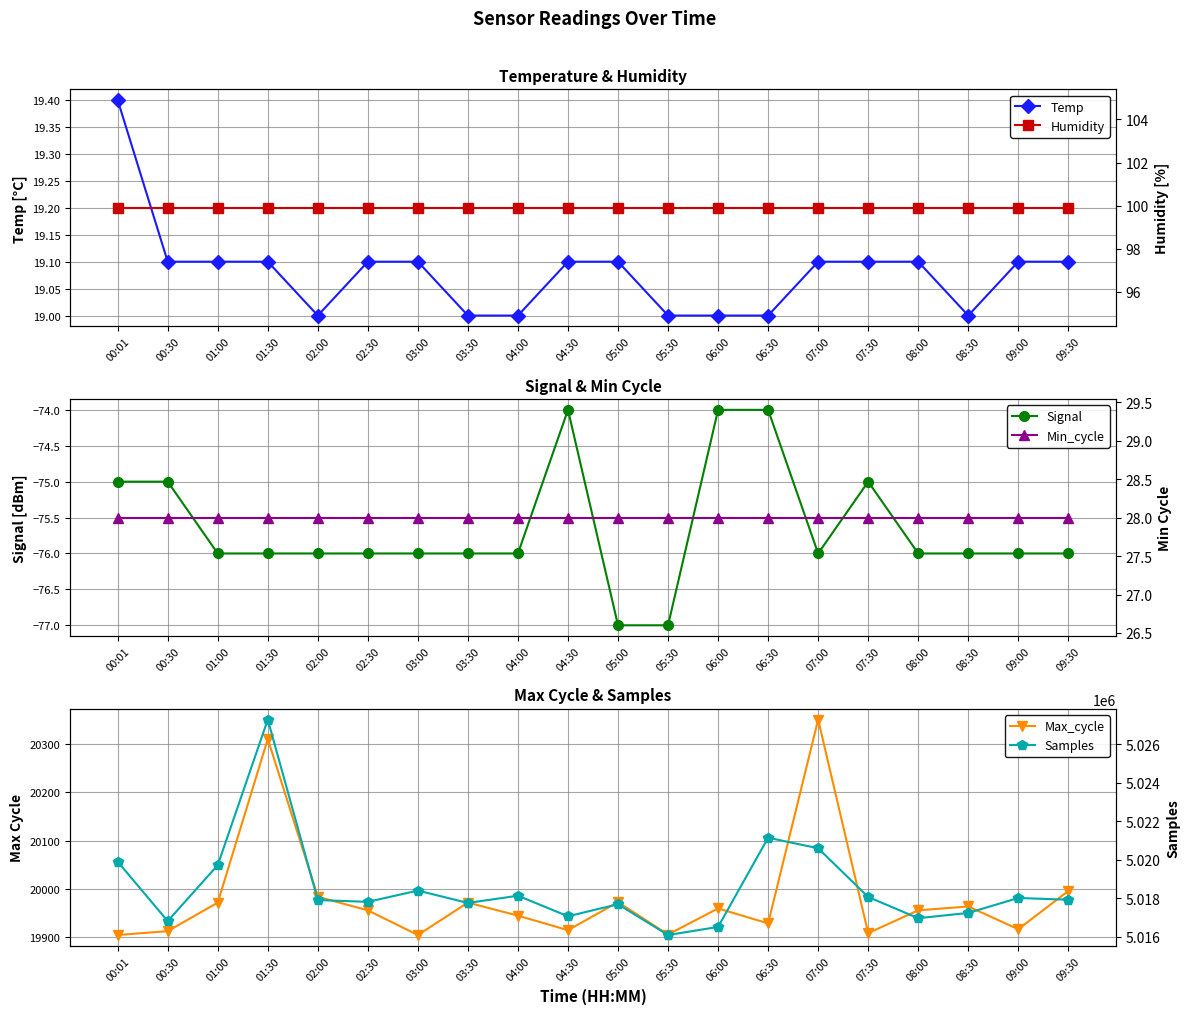

Count the number of data series in this chart.

6